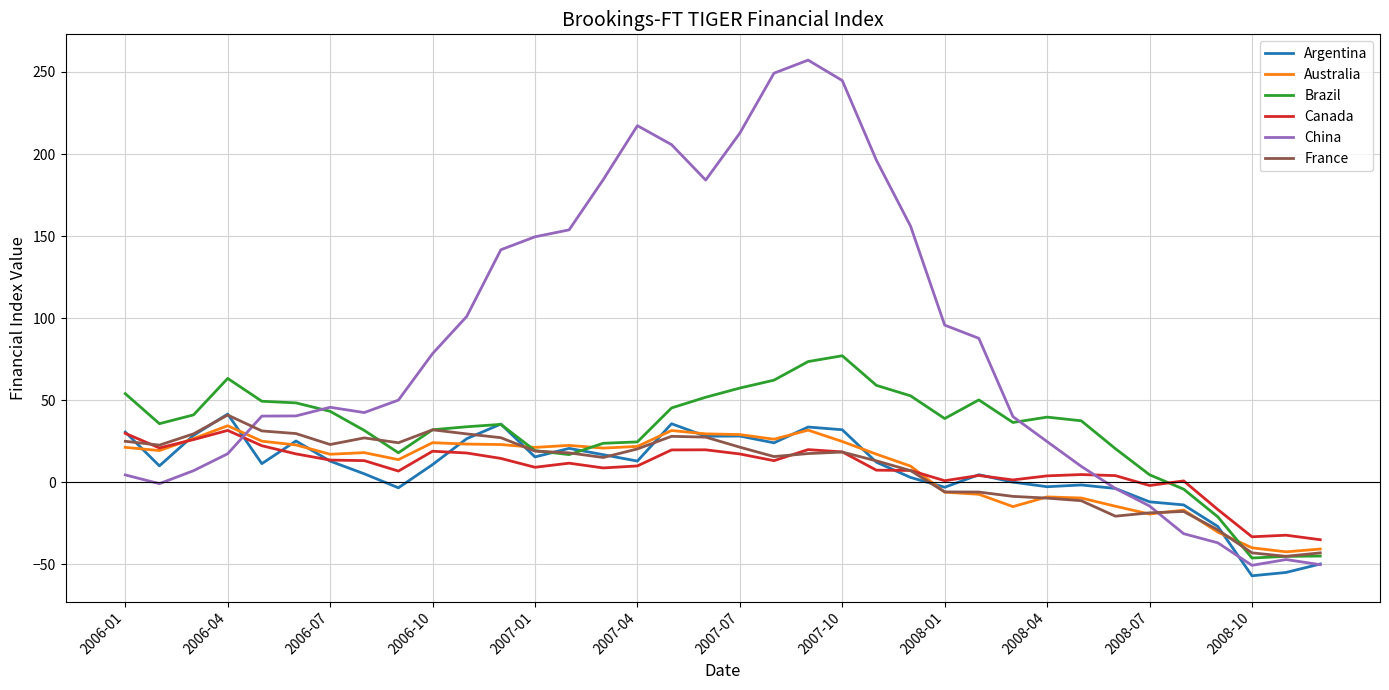

What are all the series names shown in the legend?

Argentina, Australia, Brazil, Canada, China, France